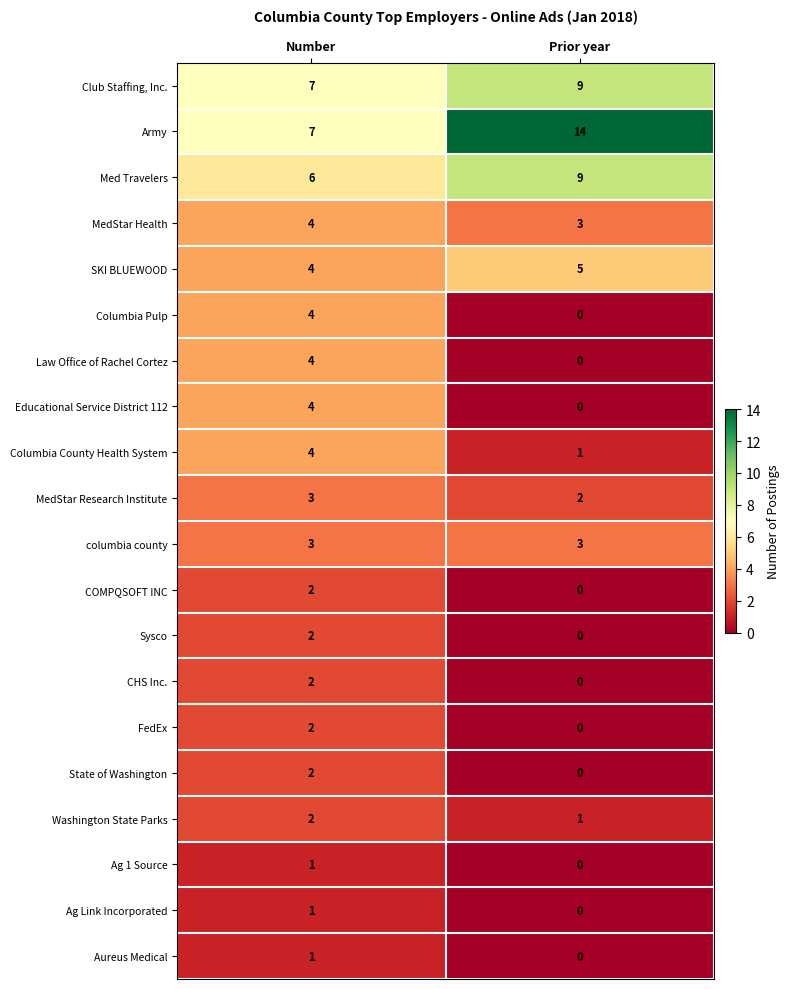

List the labels in order of Sysco value, smallest first.

Prior year, Number